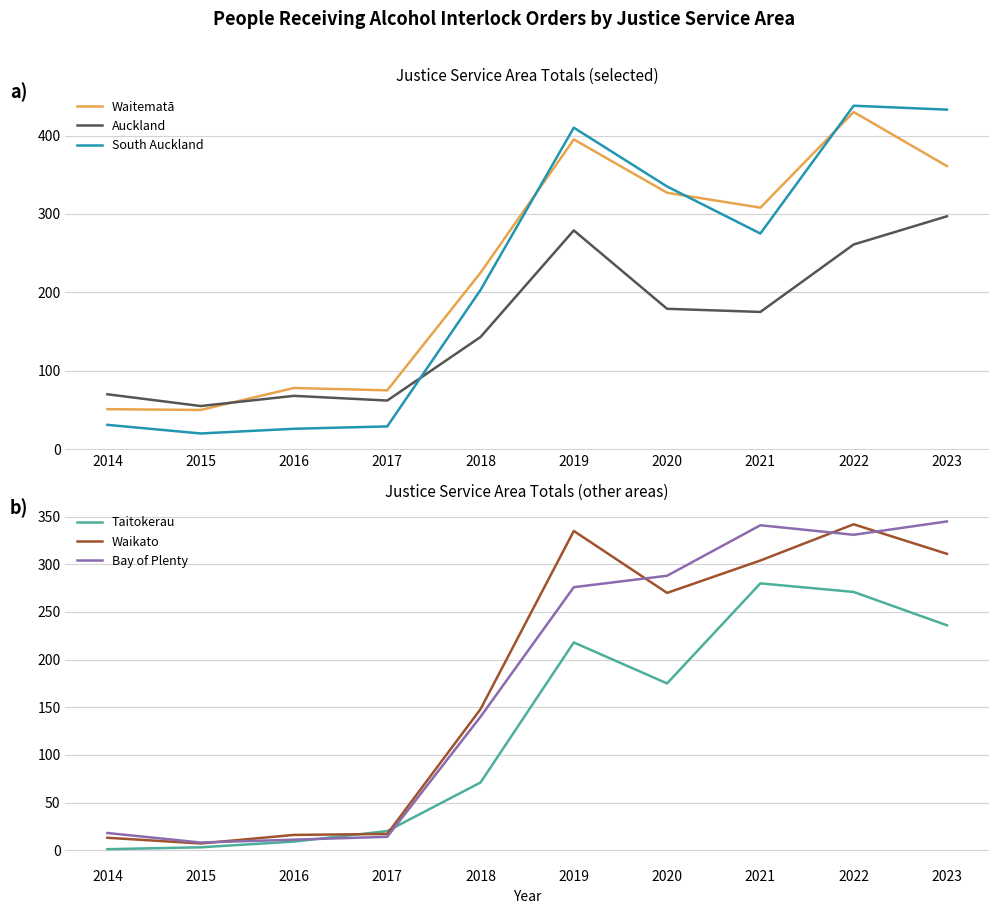

Where is the first local minimum for Waitematā?

2015